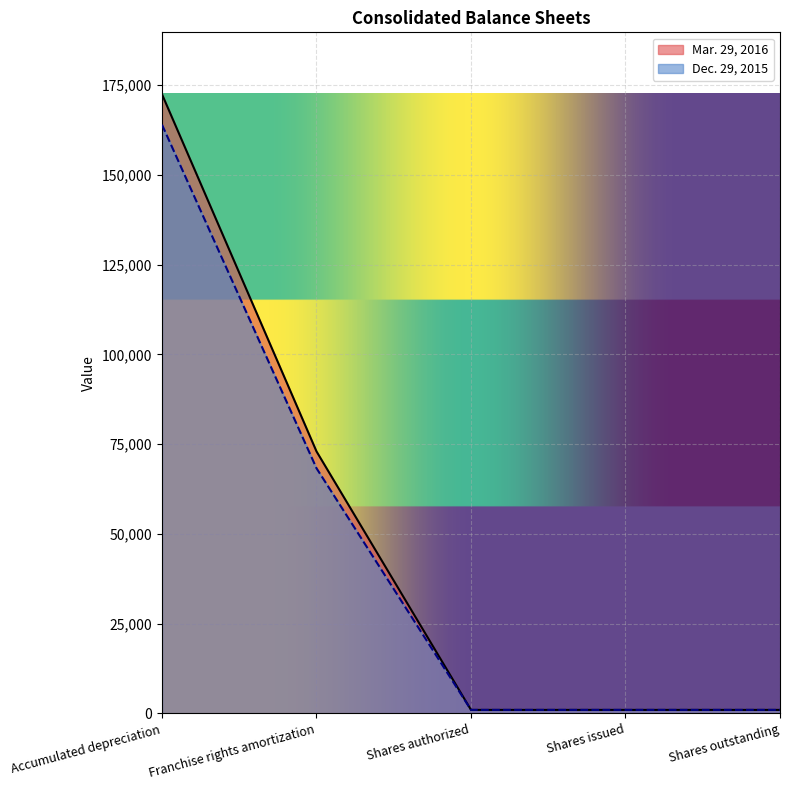

Is the value of Dec. 29, 2015 at Shares authorized greater than the value of Mar. 29, 2016 at Accumulated depreciation?

No